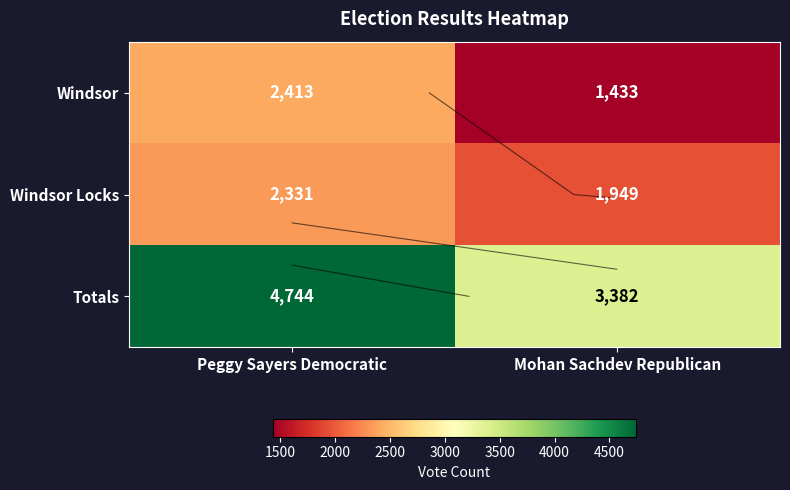

Rank the series at Peggy Sayers Democratic from lowest to highest value.

Windsor Locks, Windsor, Totals